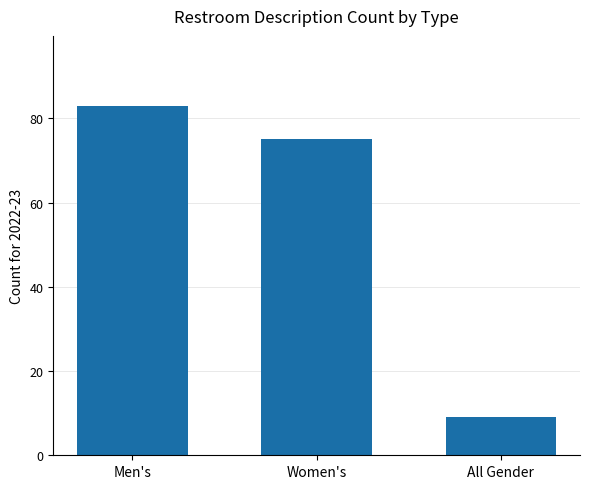

Reading right to left, what are all the values shown in this chart?

9	75	83